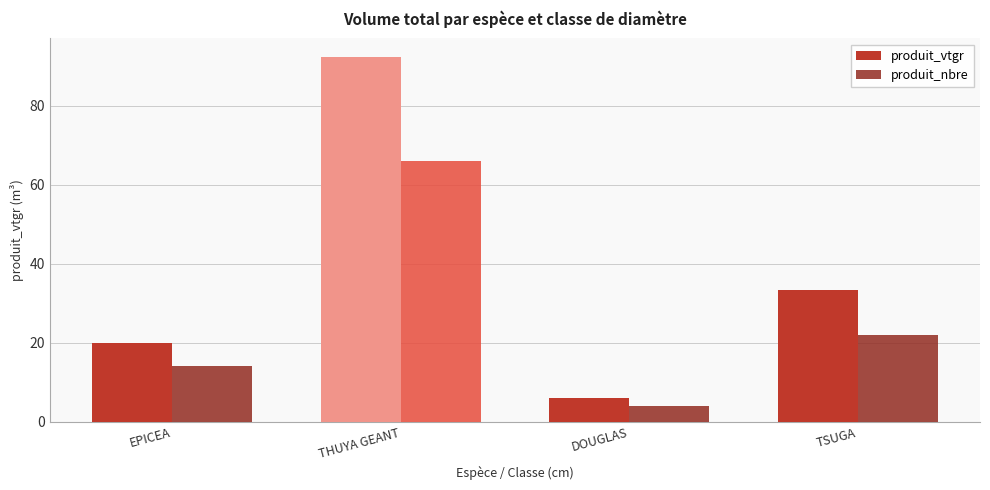

The produit_vtgr series shows 19.9 at EPICEA. True or false?

True